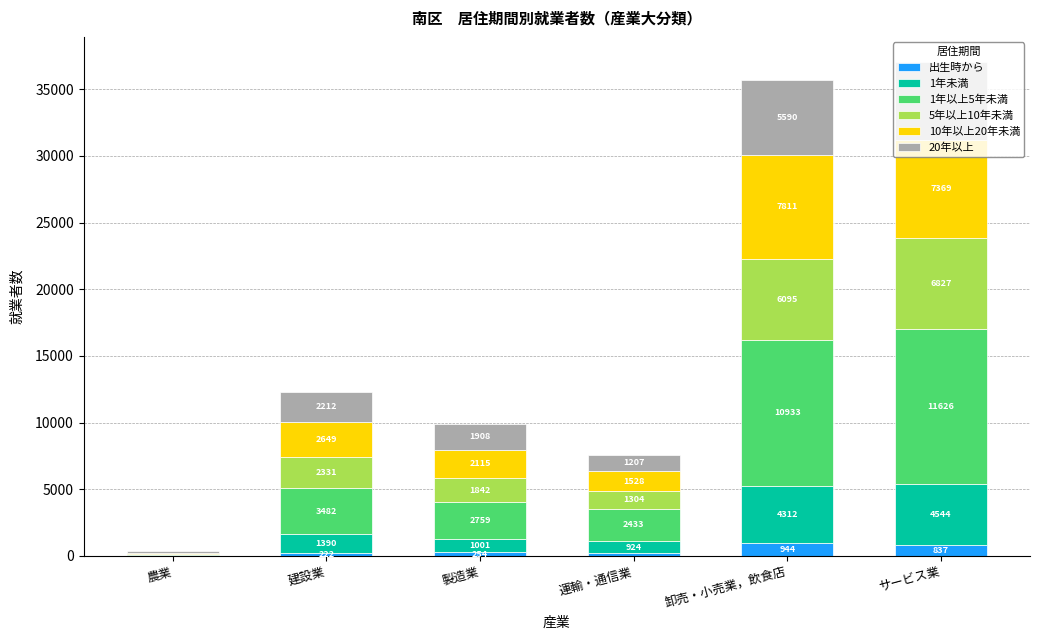

The 出生時から series shows 254 at 製造業. True or false?

True